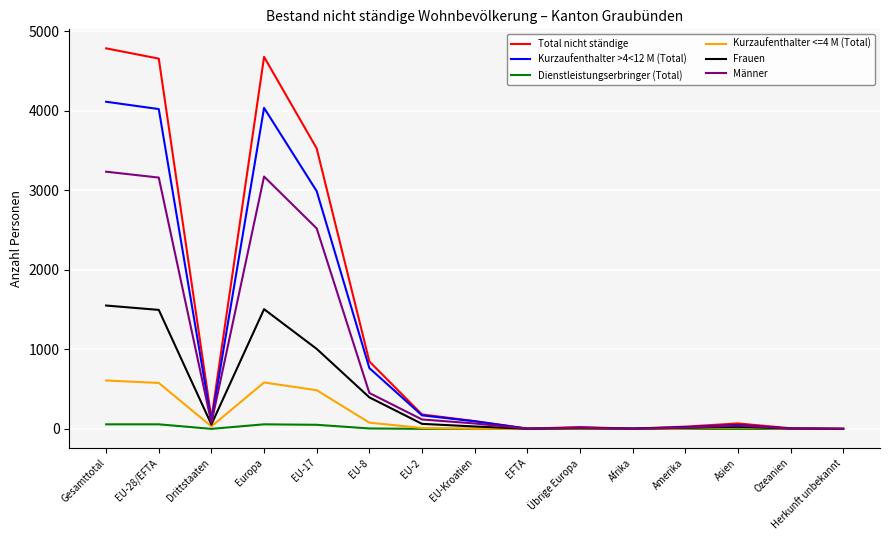

What position from the left is EFTA?

9